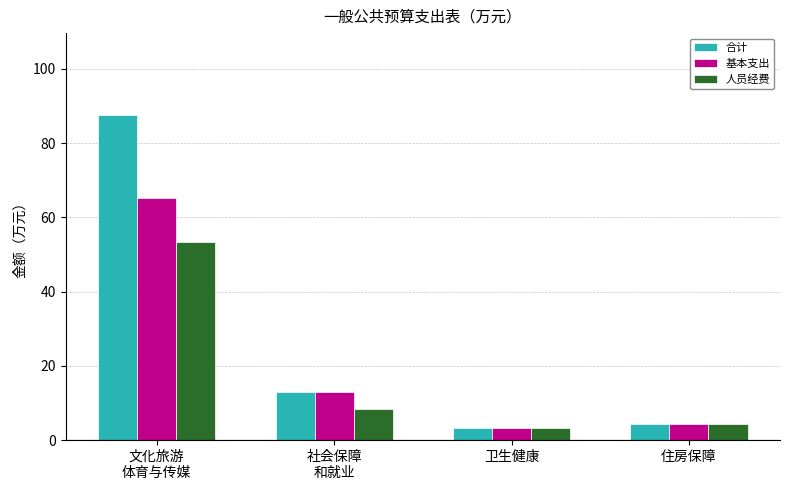

What is the spread (max minus min) of values at 社会保障
和就业?

4.7